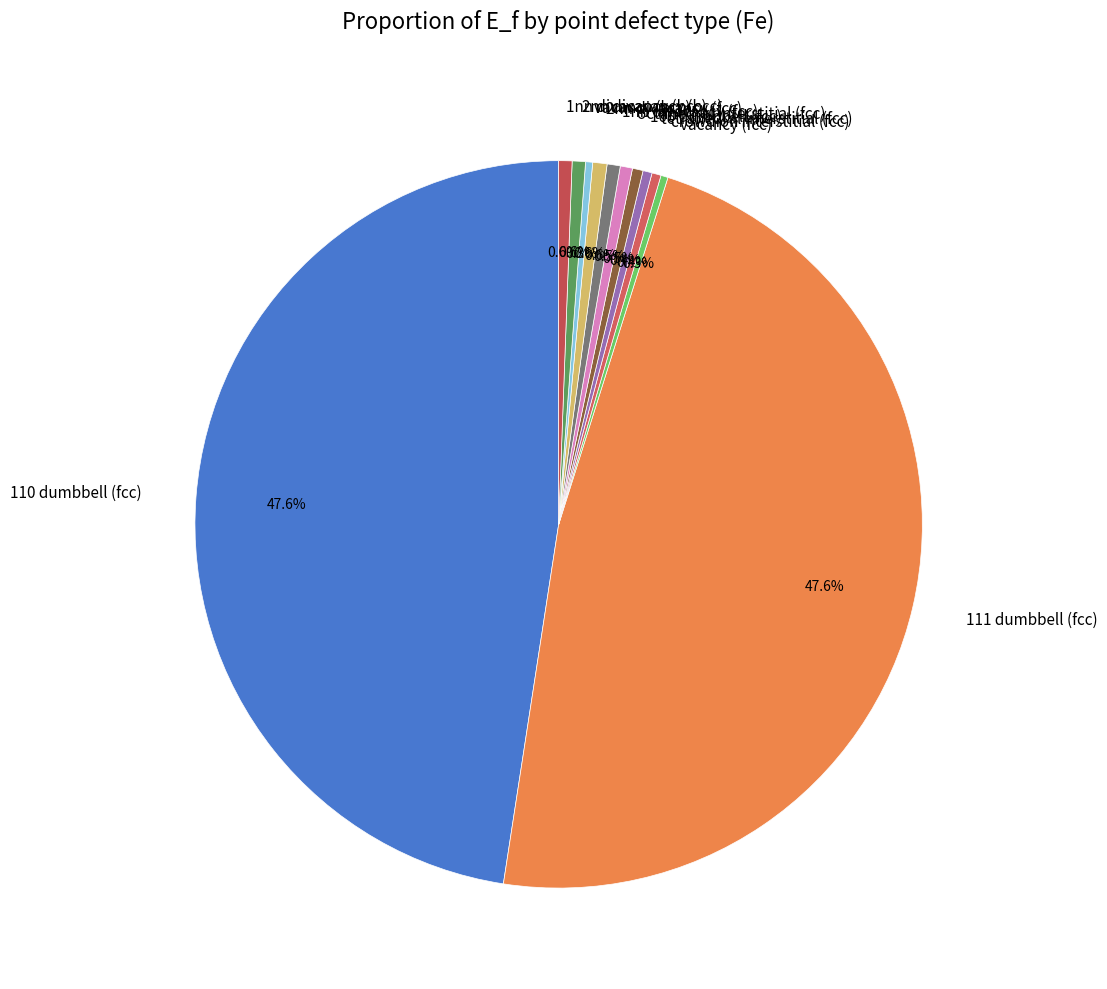

Does any single category account for the majority?

No